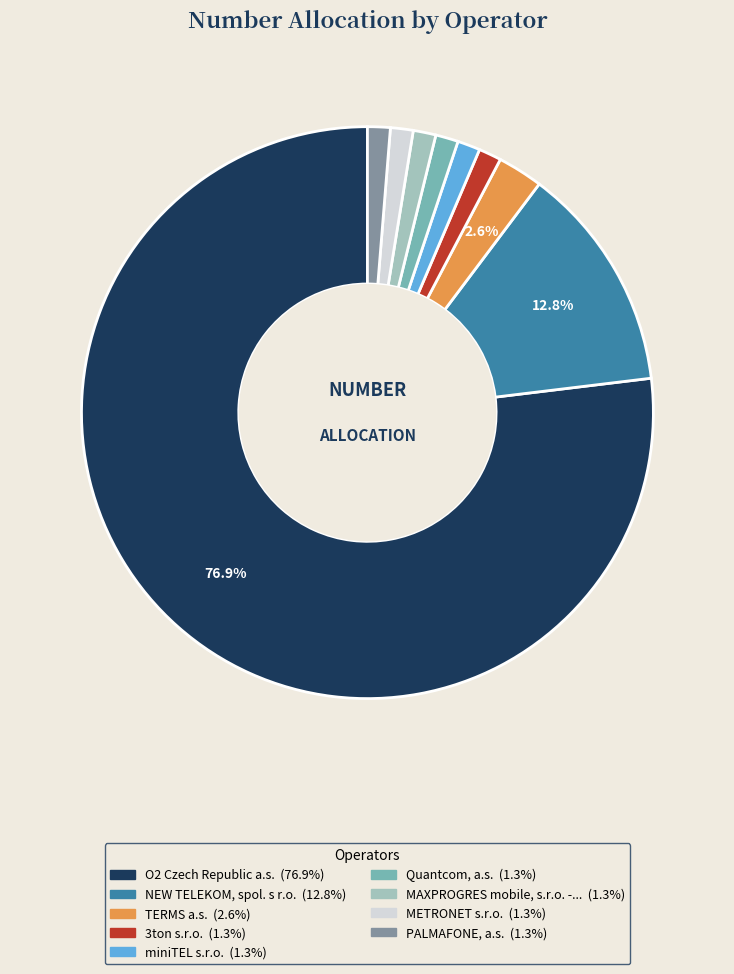

To the nearest percent, what is the average slice percentage?

11%